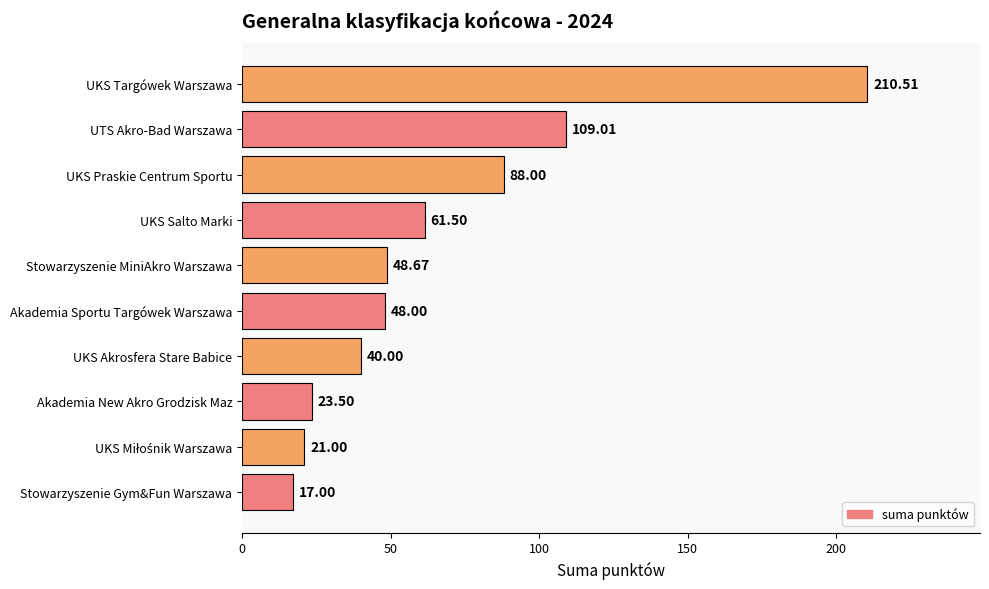

At which label is the value closest to 113?

UTS Akro-Bad Warszawa